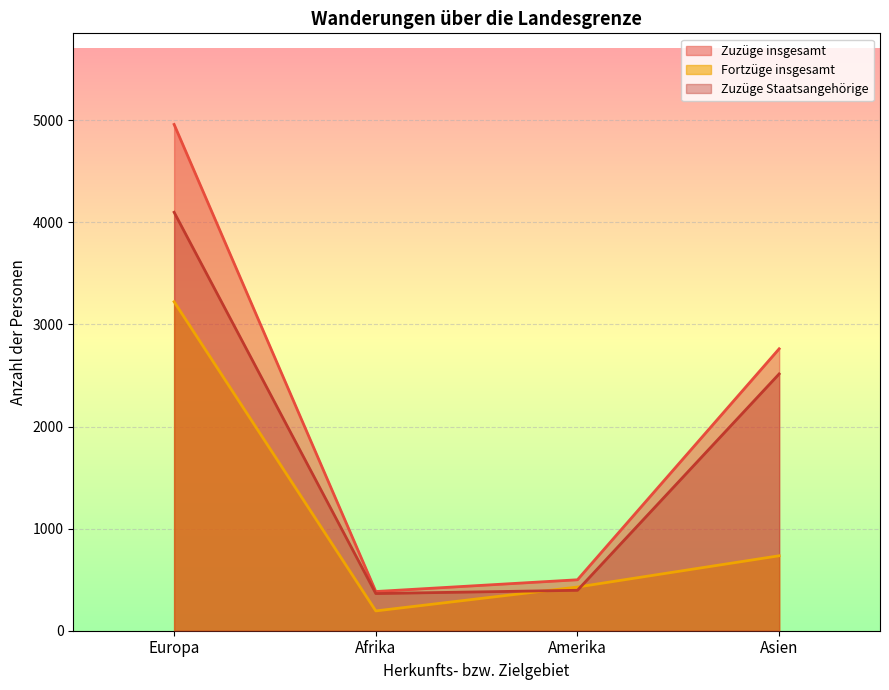

True or false: Zuzüge insgesamt and Fortzüge insgesamt cross at least once.

False